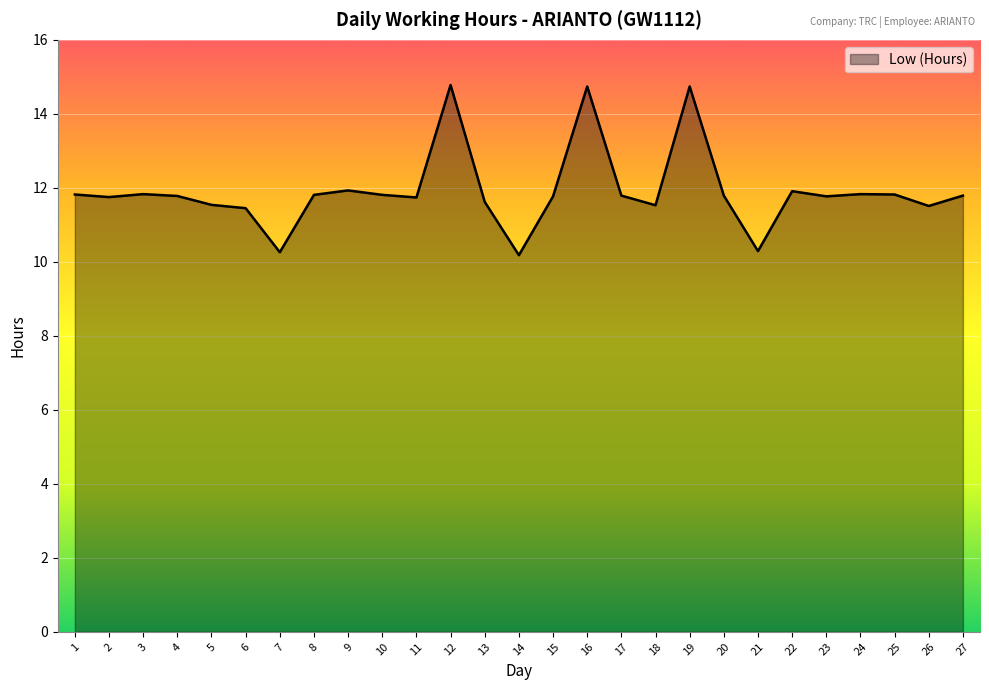

Approximately how many times larger is the value at 9 compared to 21?

1.2